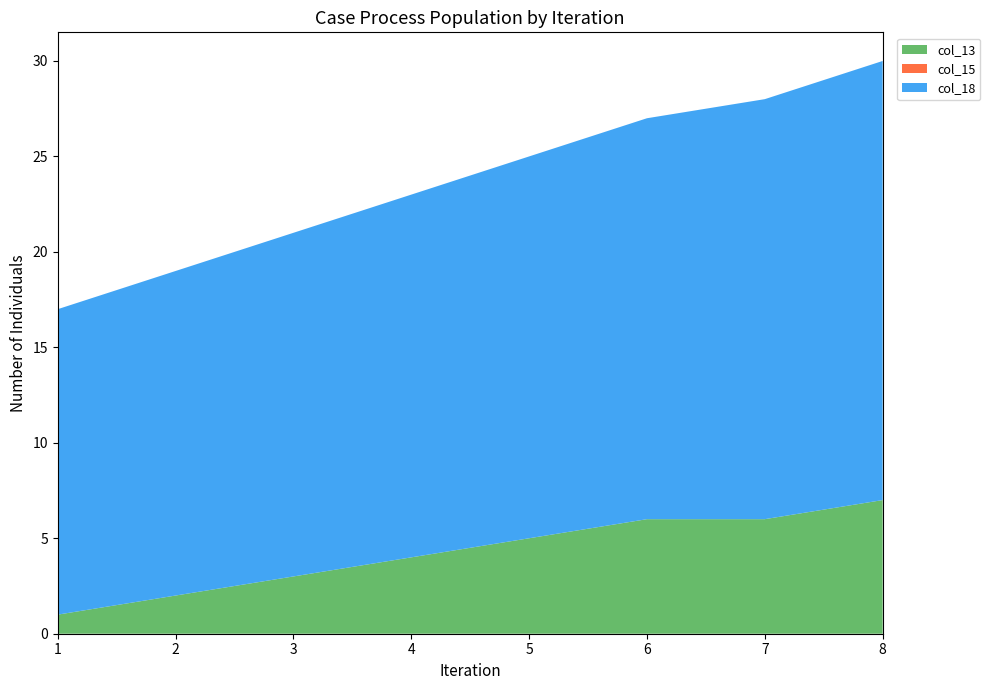

Reading left to right, what are all the values shown in this chart?

col_13: 1=1	2=2	3=3	4=4	5=5	6=6	7=6	8=7
col_15: 1=0	2=0	3=0	4=0	5=0	6=0	7=0	8=0
col_18: 1=16	2=17	3=18	4=19	5=20	6=21	7=22	8=23